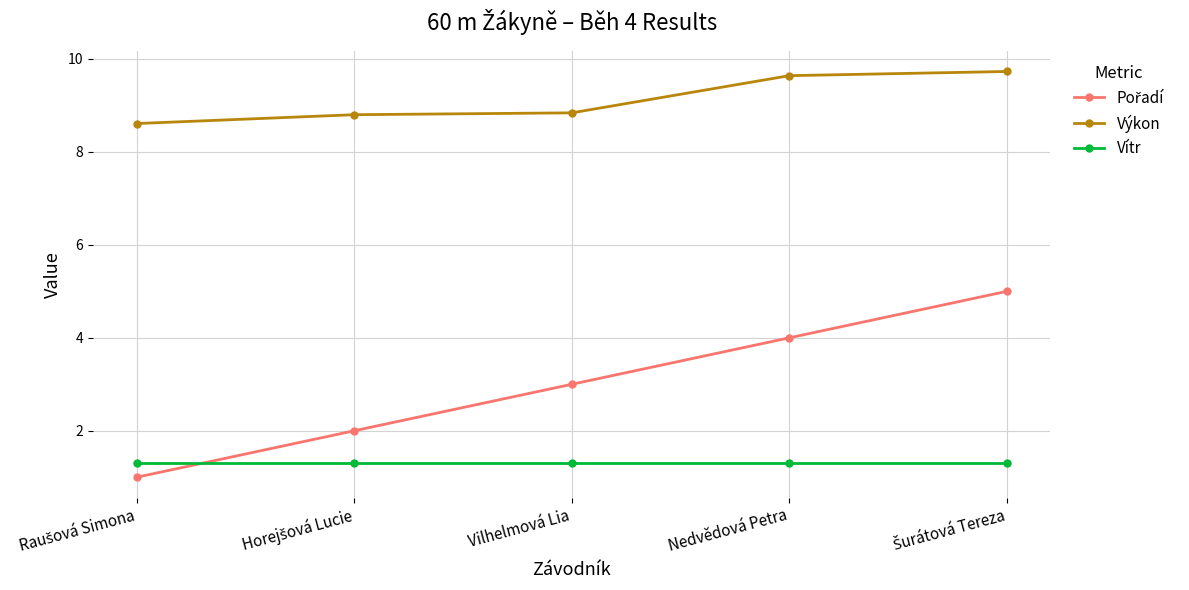

True or false: Vítr and Výkon cross at least once.

False